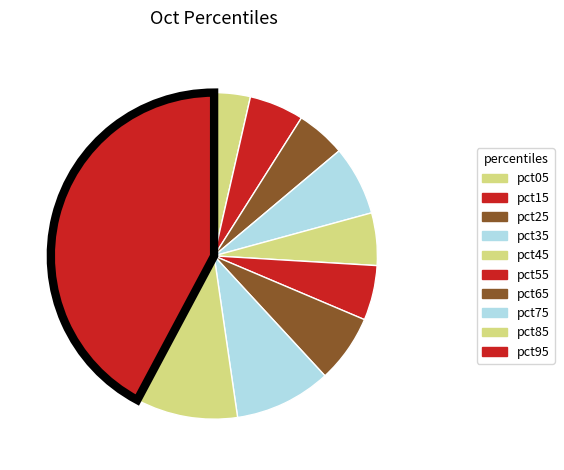

Which has a higher value, pct85 or pct75?

pct85